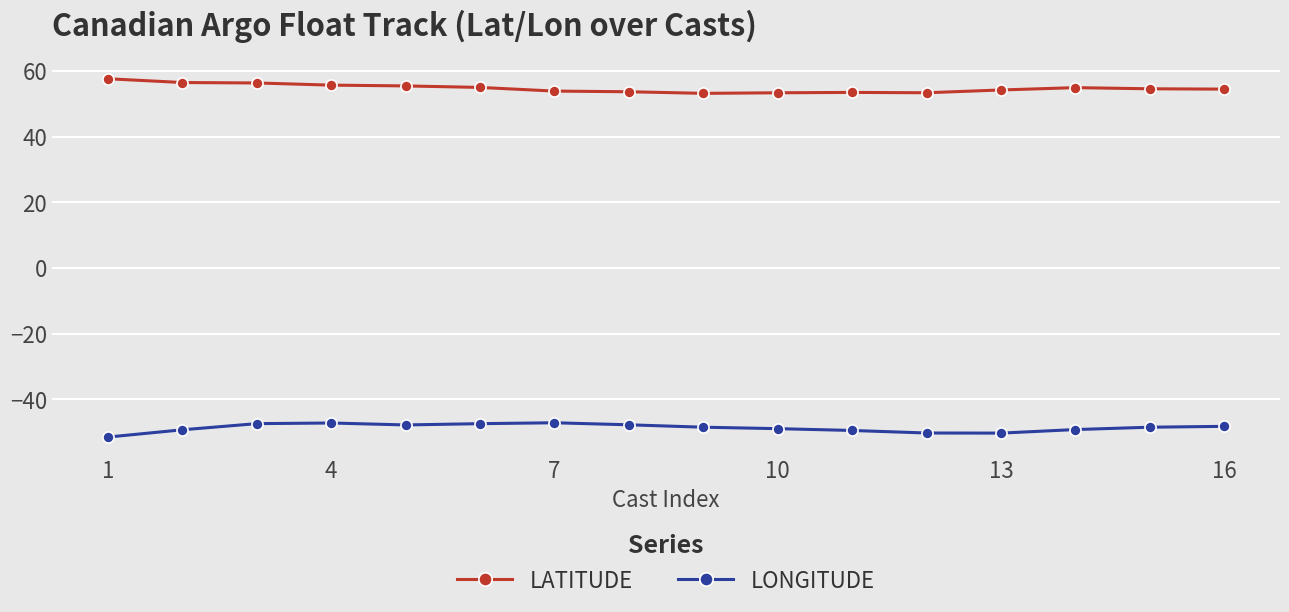

Which series has the largest total across all categories?

LATITUDE